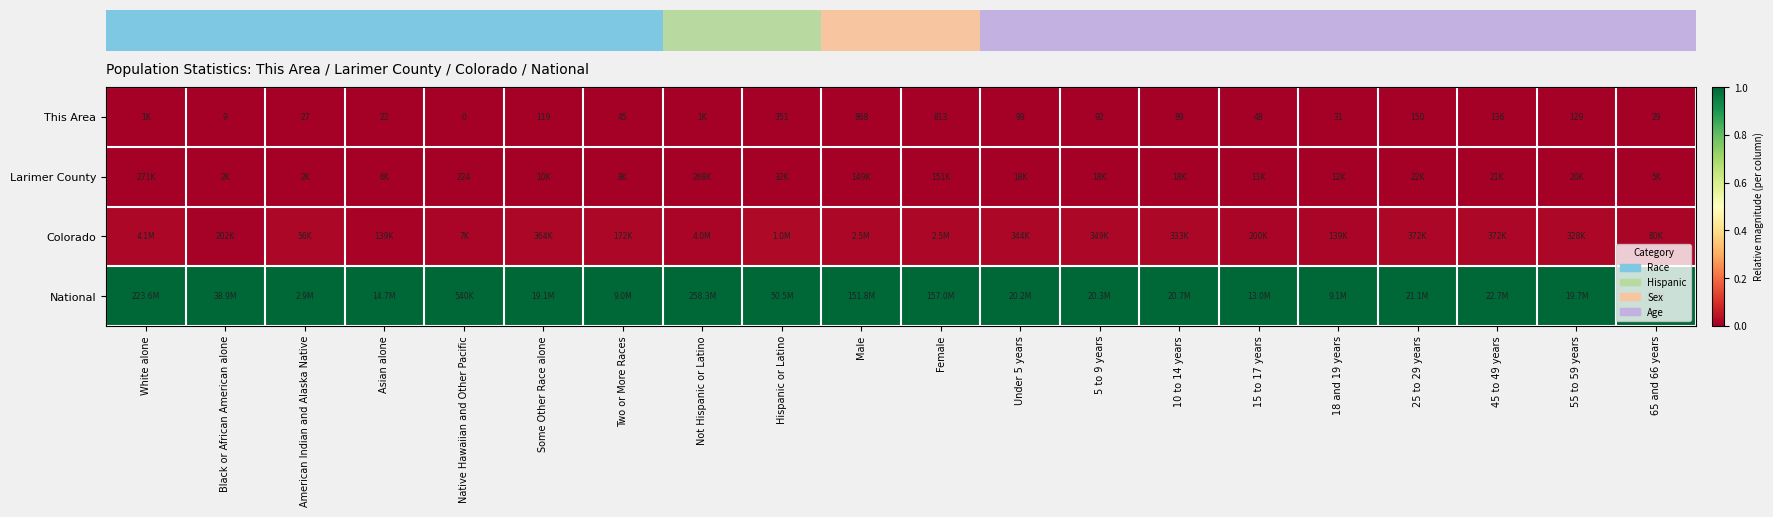

What is the total value across all series at 10 to 14 years?

1.0